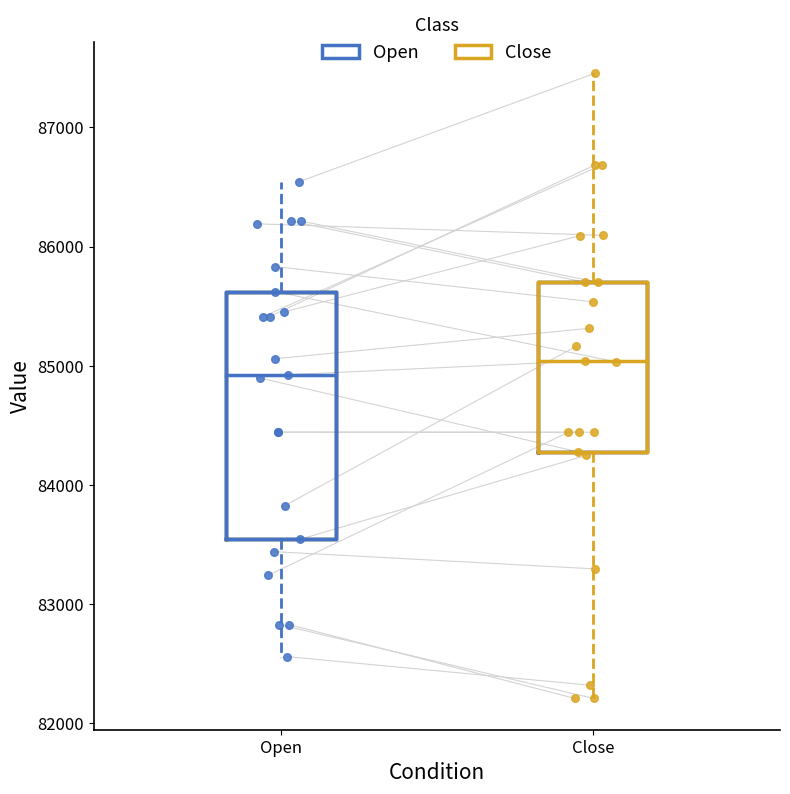

Comparing the boxes themselves (not the whiskers), which one is the tallest?

Open